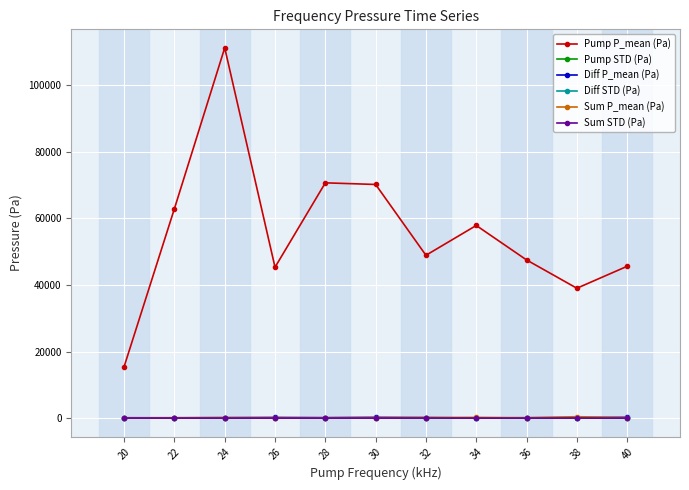

What is the average value of the Pump STD (Pa) series?

63.8